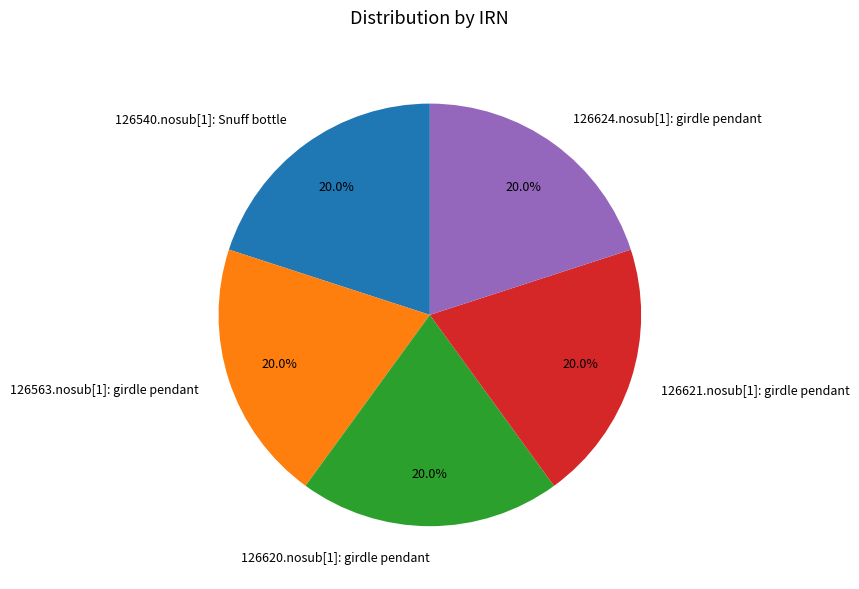

How many segments does this pie chart have?

5